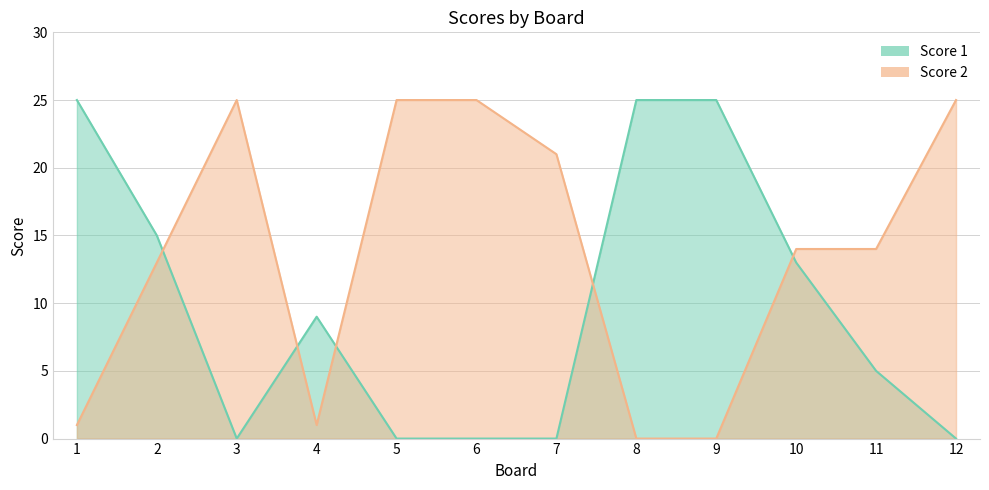

What is the difference between the maximum and minimum values in the Score 1 series?

25